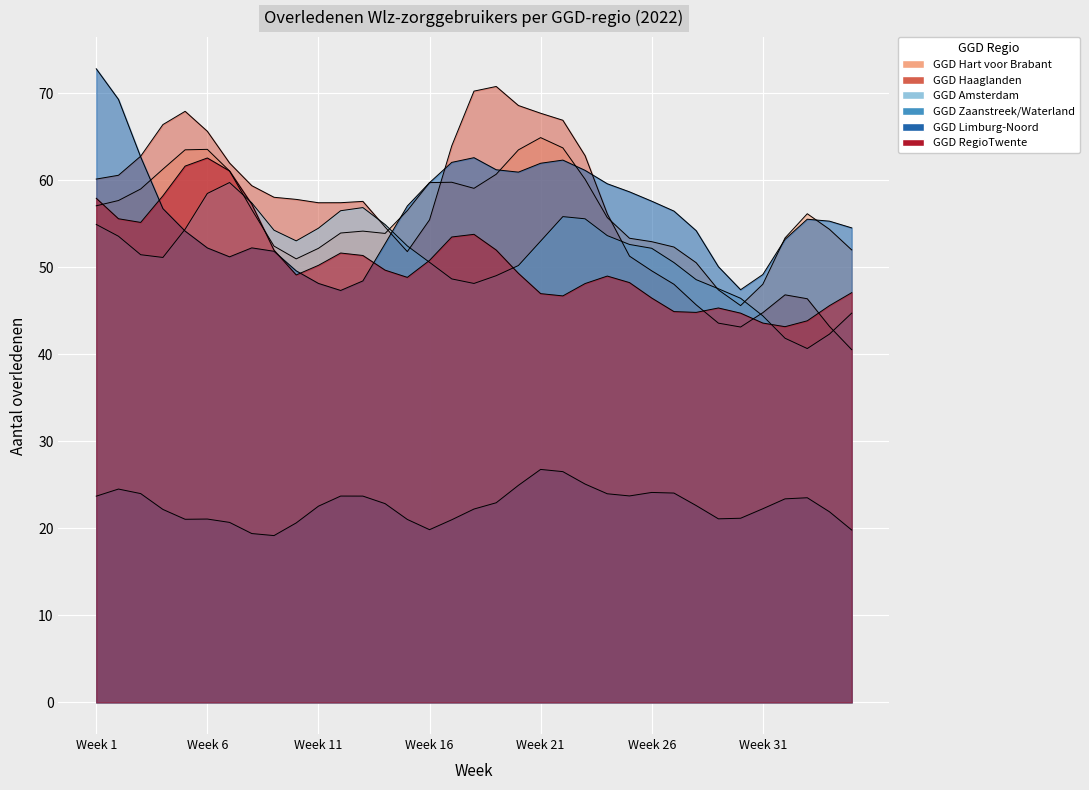

What is the sum of the GGD RegioTwente values at Week 18 and Week 14?

98